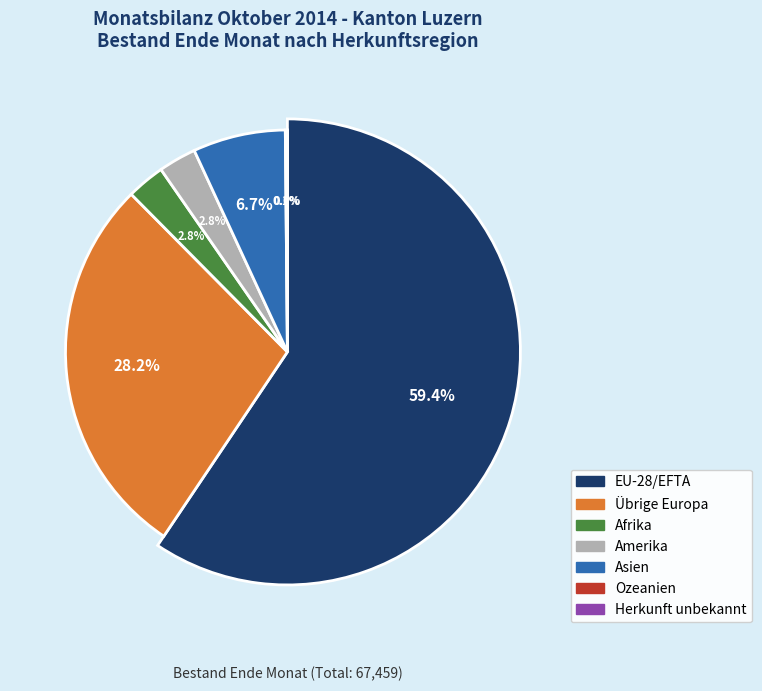

What percentage is NOT represented by Asien?

93.3%